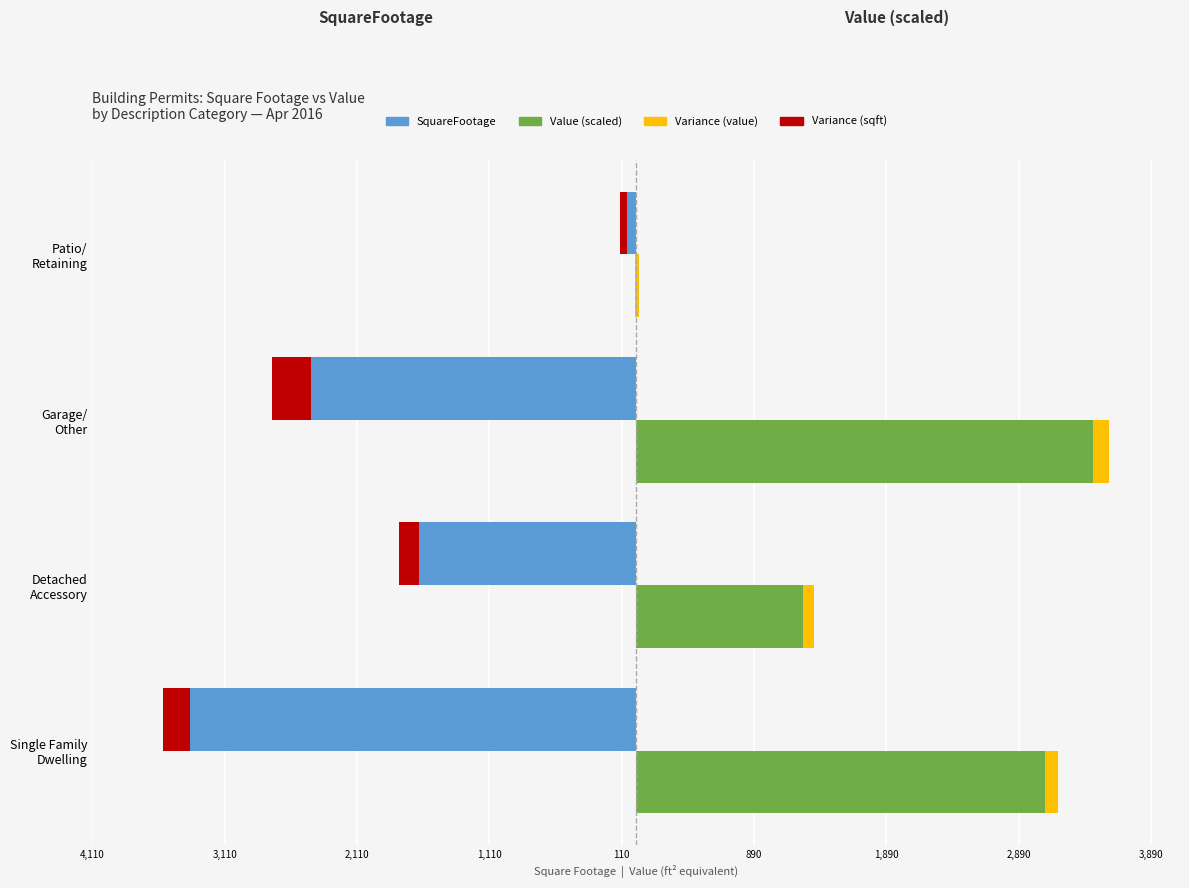

Count the number of data series in this chart.

4